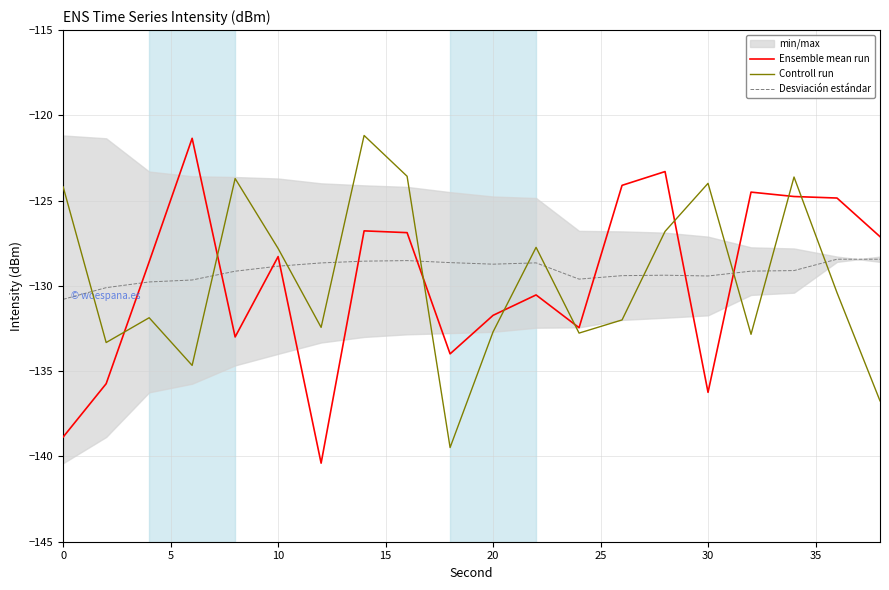

How many lines are shown in the chart?

3